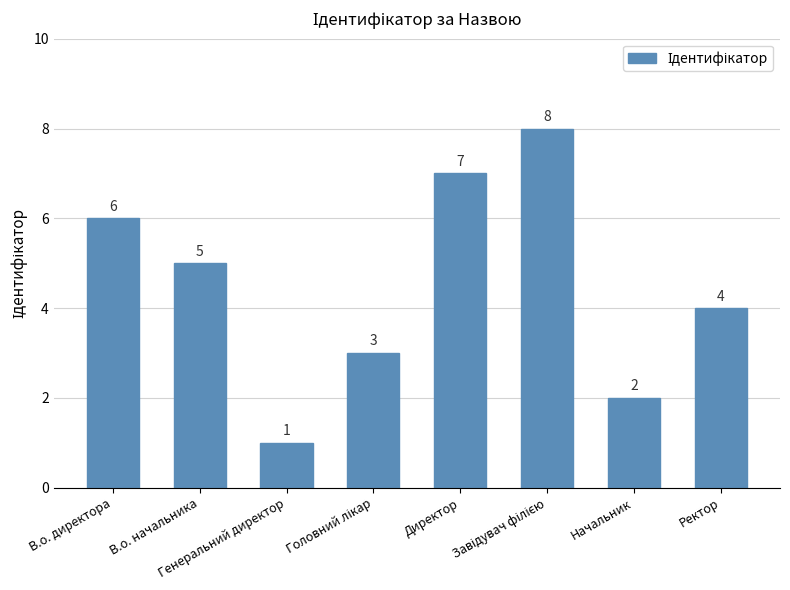

Reading left to right, list all the values displayed in this chart.

6	5	1	3	7	8	2	4